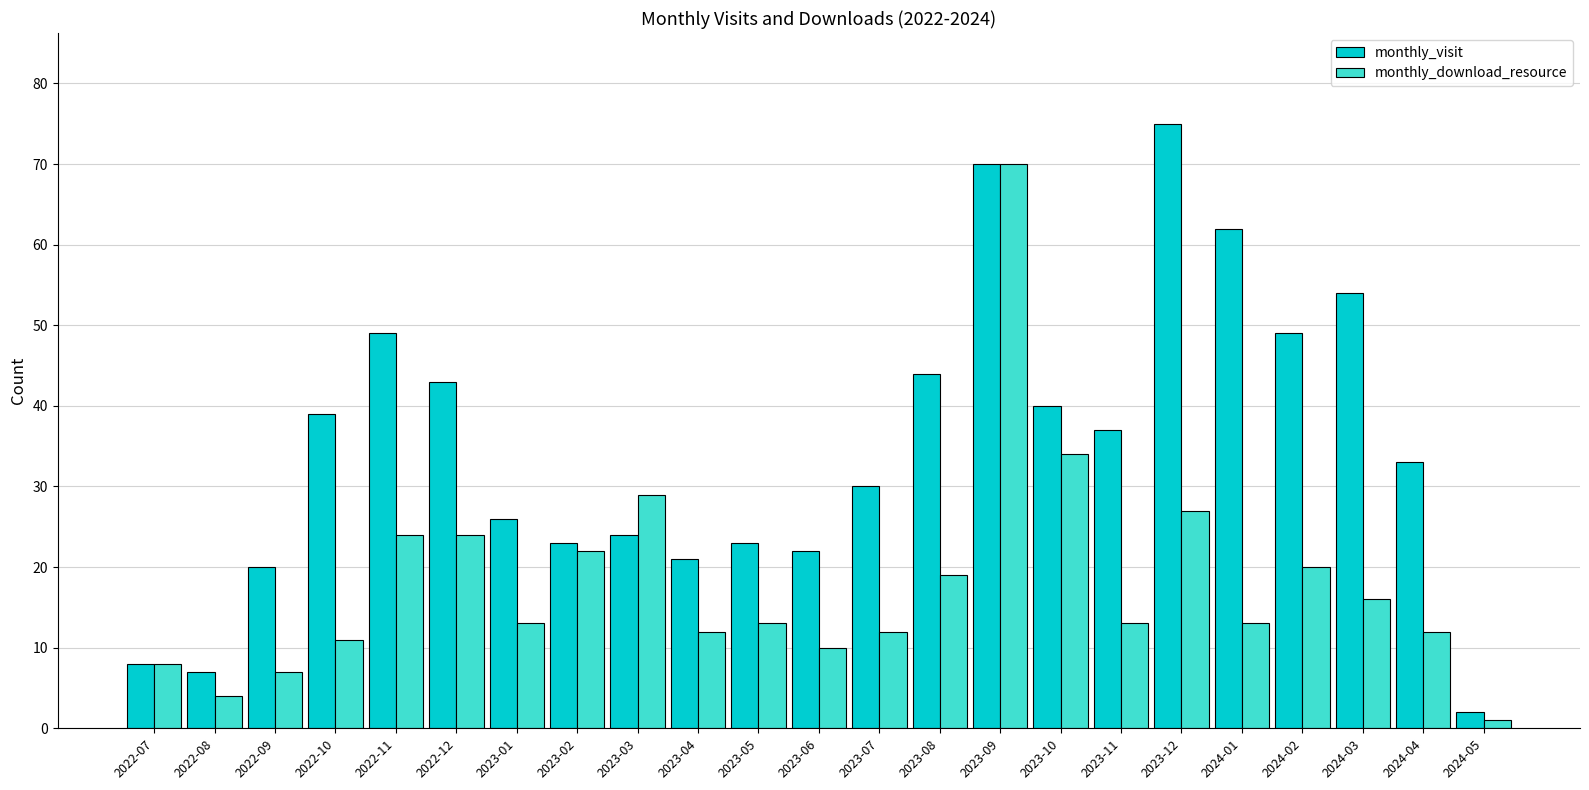

How many data points in monthly_visit are less than 33?

11